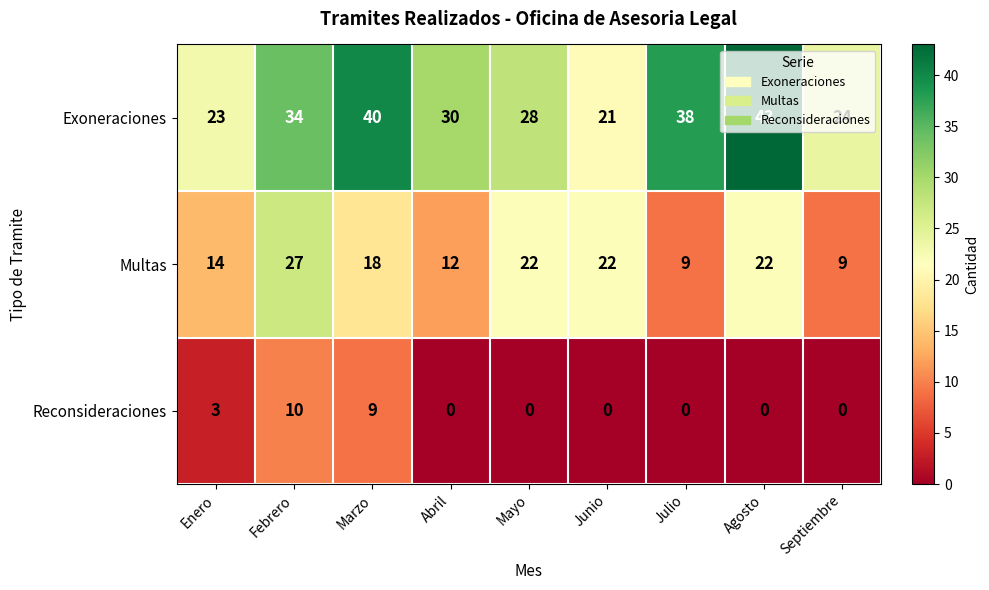

How many distinct data groups are displayed?

3